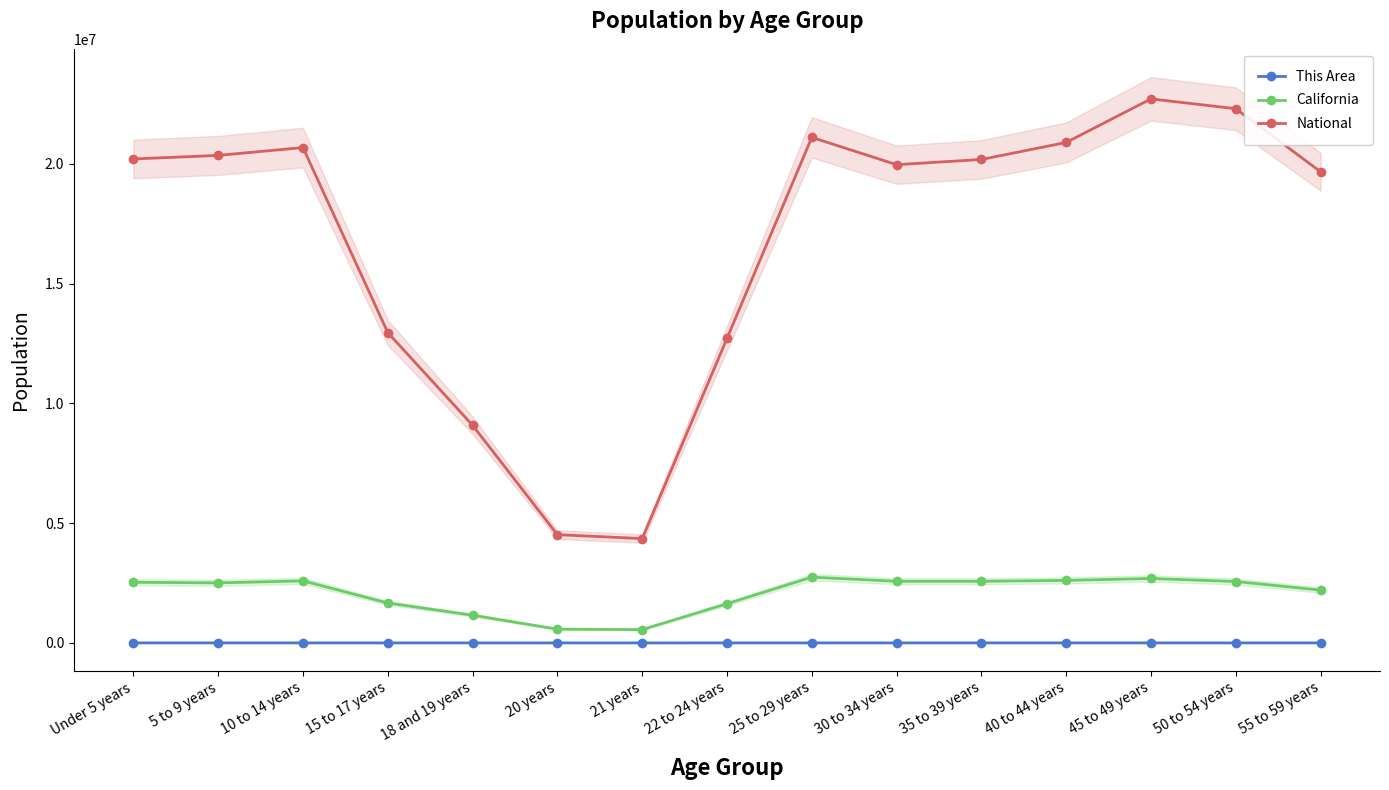

True or false: California and National intersect in this chart.

False